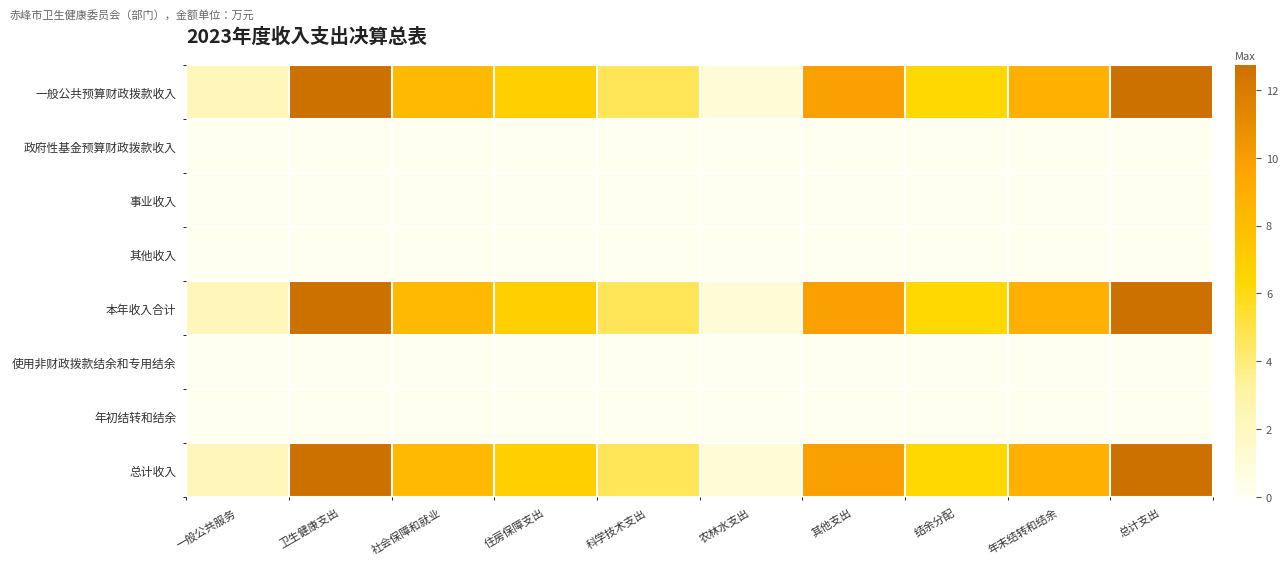

Reading left to right, transcribe all the data shown in this chart.

一般公共预算财政拨款收入: 一般公共服务=2.3	卫生健康支出=12.6	社会保障和就业=8.2	住房保障支出=6.9	科学技术支出=4.6	农林水支出=1.1	其他支出=9.9	结余分配=6.3	年末结转和结余=8.8	总计支出=12.7
政府性基金预算财政拨款收入: 一般公共服务=0.0	卫生健康支出=0.0	社会保障和就业=0.0	住房保障支出=0.0	科学技术支出=0.0	农林水支出=0.0	其他支出=0.0	结余分配=0.0	年末结转和结余=0.0	总计支出=0.0
事业收入: 一般公共服务=0.0	卫生健康支出=0.0	社会保障和就业=0.0	住房保障支出=0.0	科学技术支出=0.0	农林水支出=0.0	其他支出=0.0	结余分配=0.0	年末结转和结余=0.0	总计支出=0.0
其他收入: 一般公共服务=0.0	卫生健康支出=0.0	社会保障和就业=0.0	住房保障支出=0.0	科学技术支出=0.0	农林水支出=0.0	其他支出=0.0	结余分配=0.0	年末结转和结余=0.0	总计支出=0.0
本年收入合计: 一般公共服务=2.3	卫生健康支出=12.6	社会保障和就业=8.2	住房保障支出=6.9	科学技术支出=4.6	农林水支出=1.1	其他支出=9.9	结余分配=6.3	年末结转和结余=8.8	总计支出=12.7
使用非财政拨款结余和专用结余: 一般公共服务=0.0	卫生健康支出=0.0	社会保障和就业=0.0	住房保障支出=0.0	科学技术支出=0.0	农林水支出=0.0	其他支出=0.0	结余分配=0.0	年末结转和结余=0.0	总计支出=0.0
年初结转和结余: 一般公共服务=0.0	卫生健康支出=0.0	社会保障和就业=0.0	住房保障支出=0.0	科学技术支出=0.0	农林水支出=0.0	其他支出=0.0	结余分配=0.0	年末结转和结余=0.0	总计支出=0.0
总计收入: 一般公共服务=2.3	卫生健康支出=12.6	社会保障和就业=8.2	住房保障支出=6.9	科学技术支出=4.6	农林水支出=1.1	其他支出=9.9	结余分配=6.3	年末结转和结余=8.8	总计支出=12.7